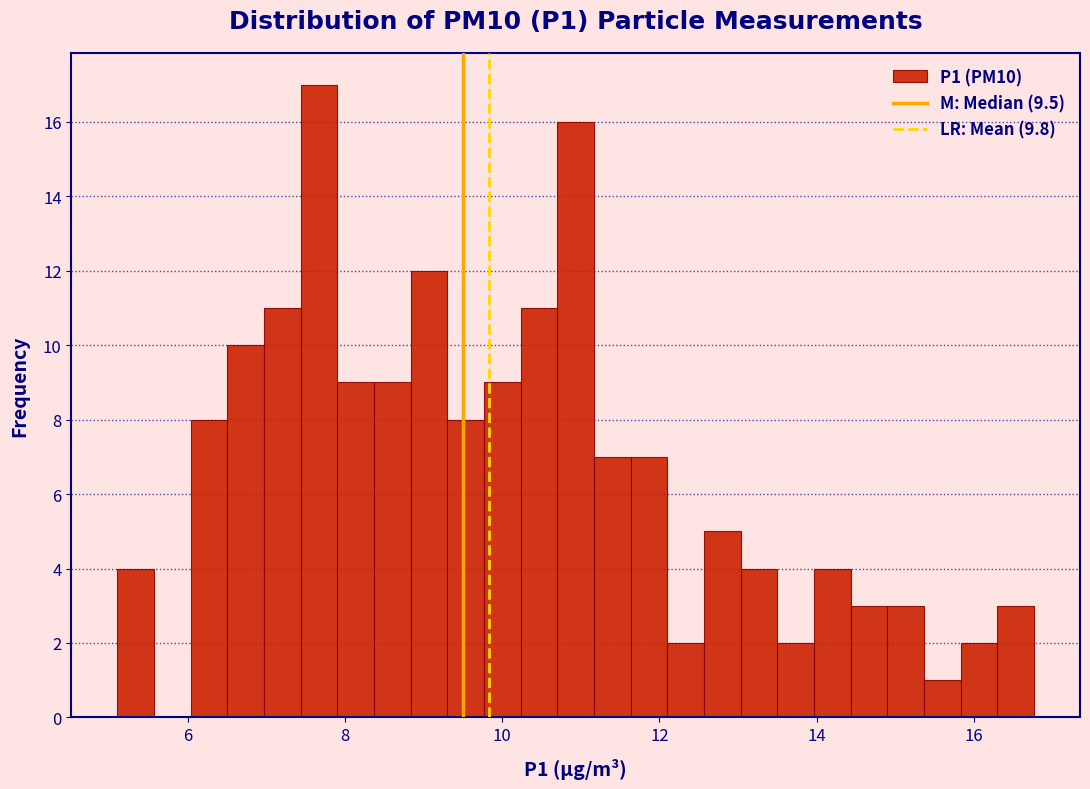

Around what value on the x-axis is the tallest bar? Give the approximate position of its centre, as read against the axis.

7.6